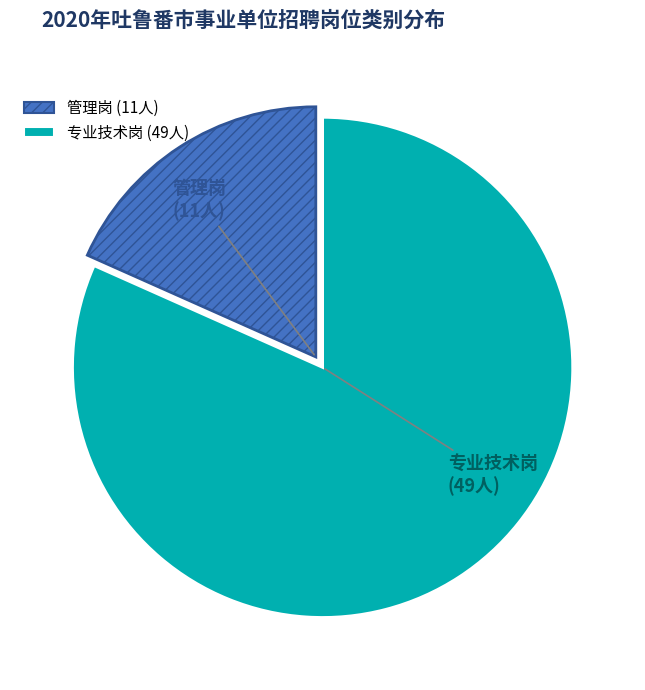

Combined, do 专业技术岗 and 管理岗 account for over 50%?

Yes